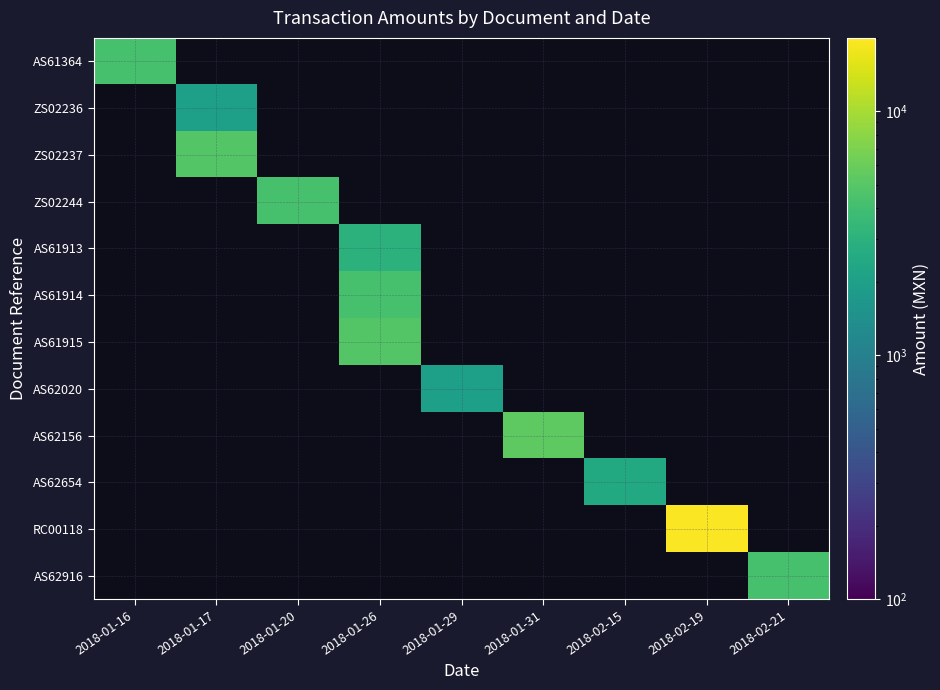

How many values in AS61915 are above zero?

1